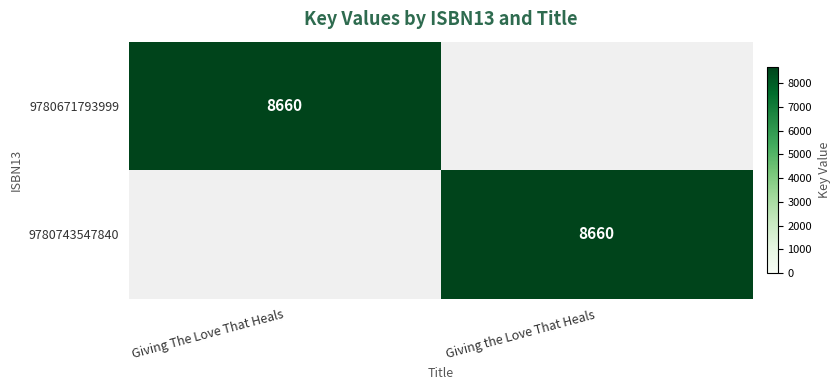

True or false: 9780743547840 has a value of 8660 at Giving the Love That Heals.

True